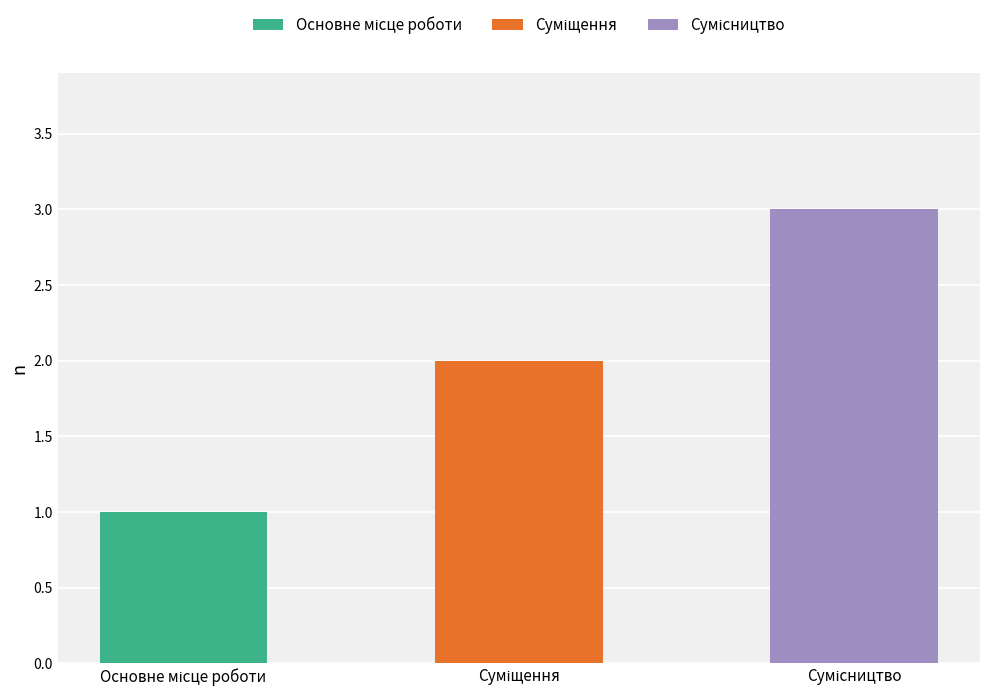

Which has a higher value, Основне місце роботи or Суміщення?

Суміщення